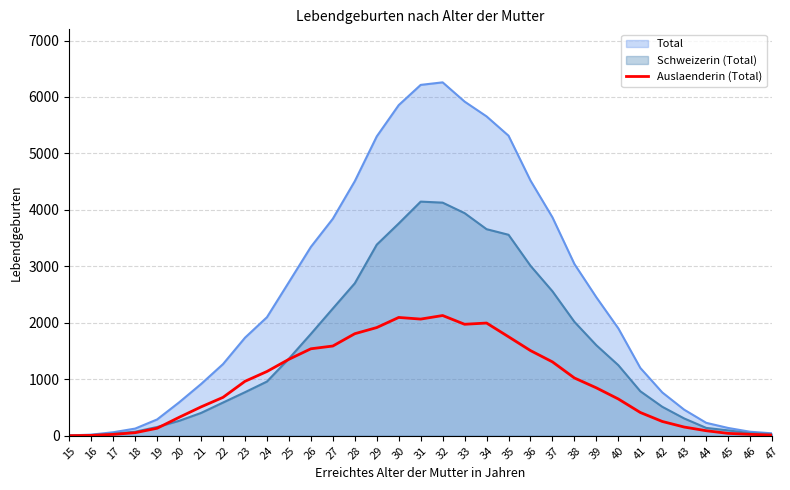

Rank the series at 41 from highest to lowest value.

Total, Schweizerin (Total), Auslaenderin (Total)